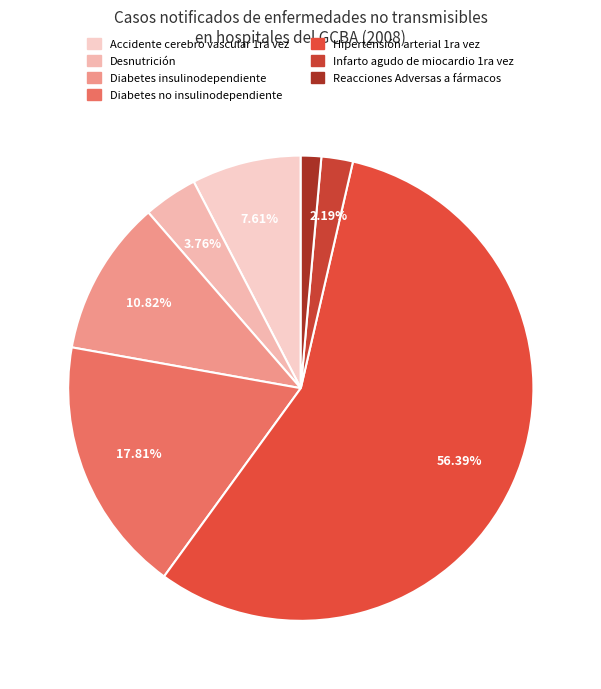

To the nearest percent, what percentage of the pie is Desnutrición?

4%